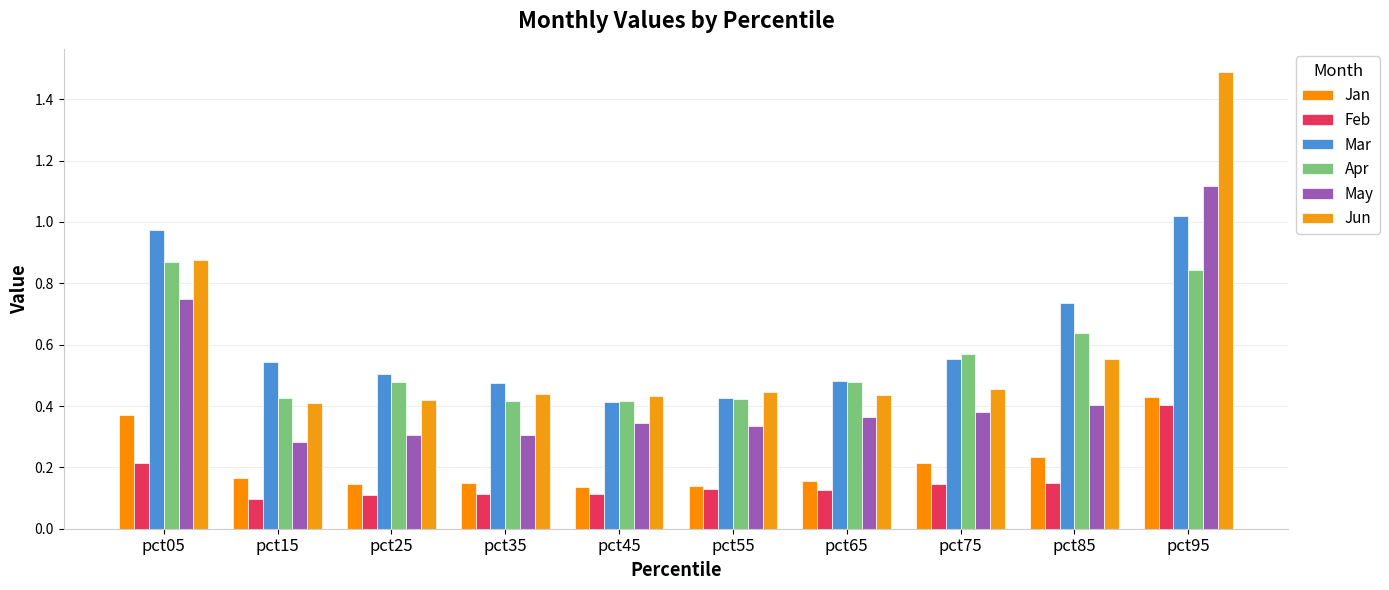

What are all the series names shown in the legend?

Jan, Feb, Mar, Apr, May, Jun